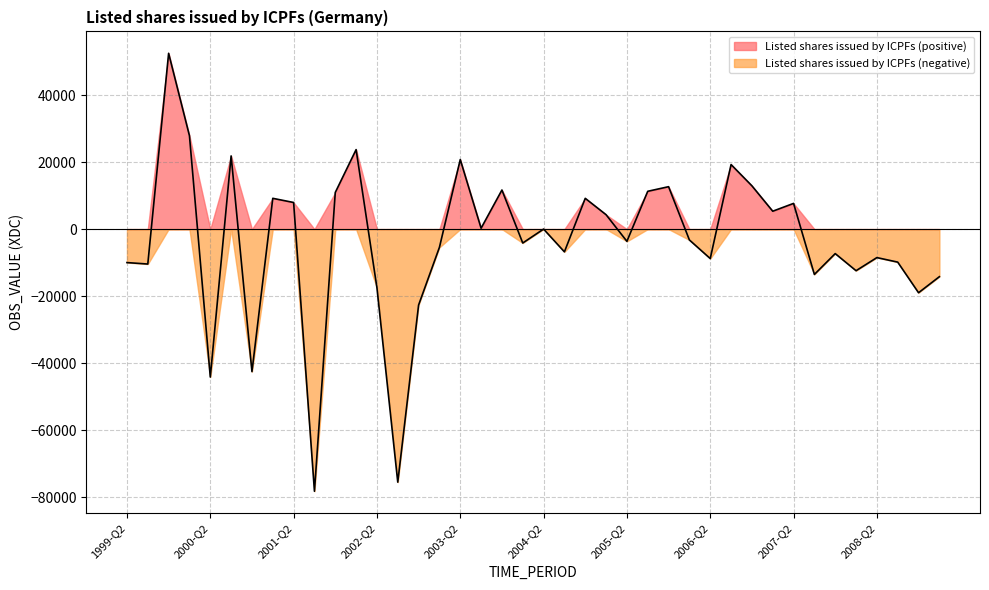

How many distinct data groups are displayed?

2